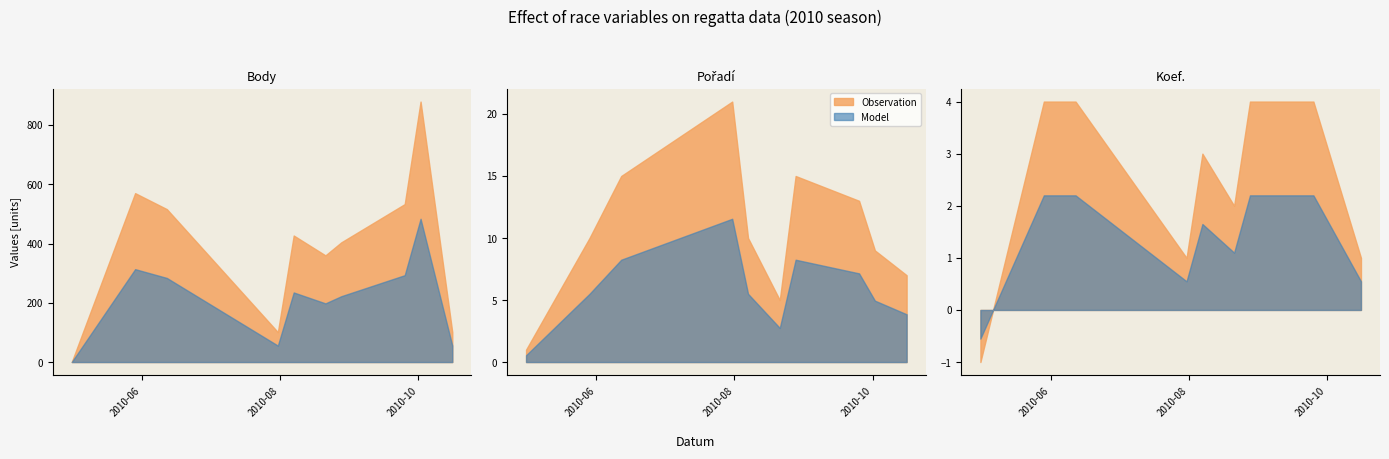

True or false: Koef. has more than 0 interior local peaks.

True